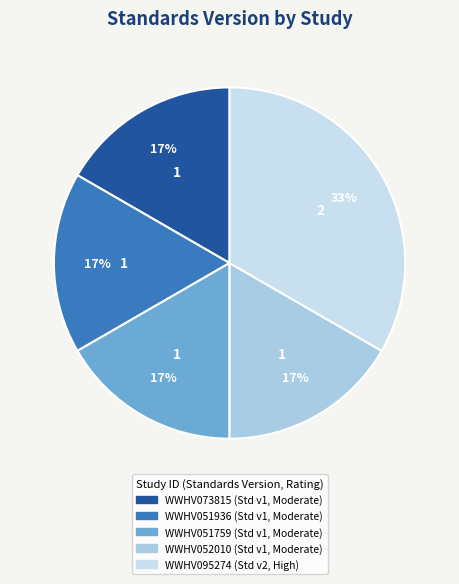

Which slice is the largest?

WWHV095274